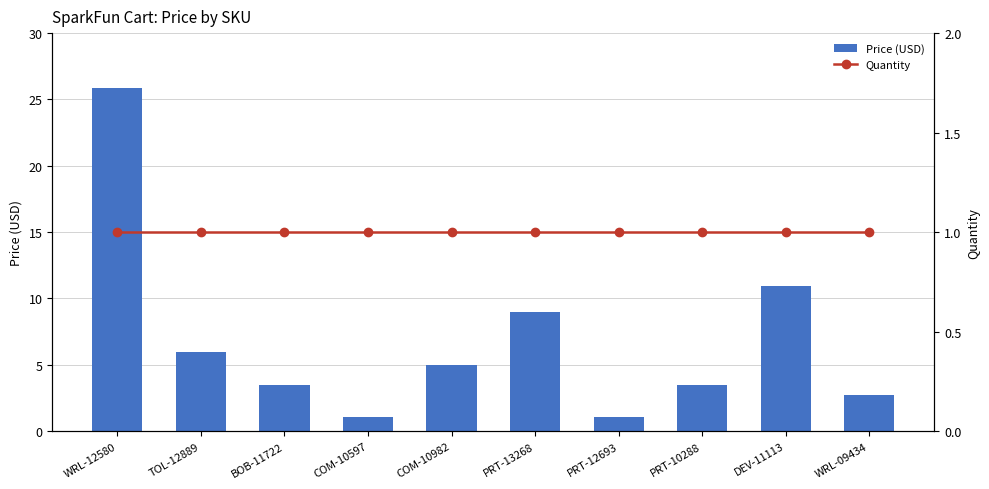

What is the lowest value of the Price (USD) series?

1.1